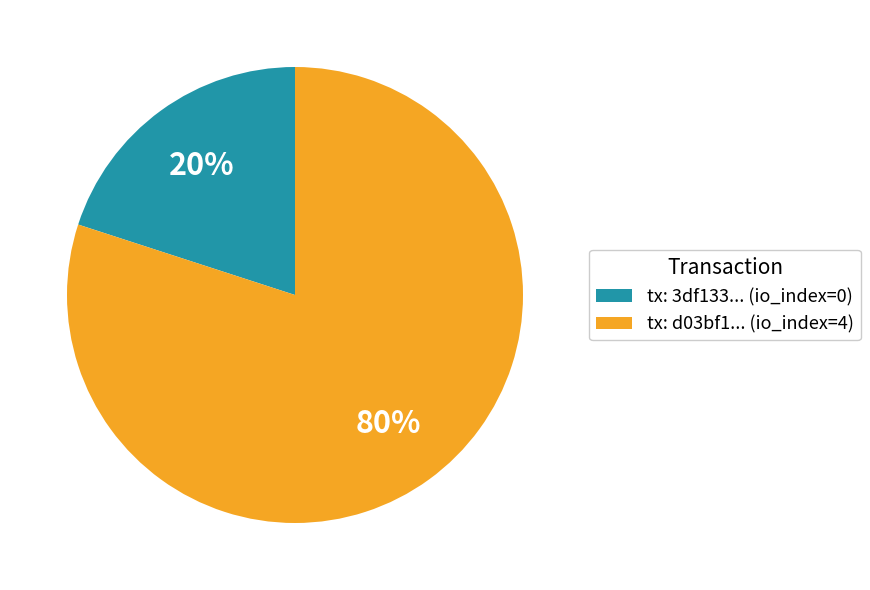

Rank the categories by value from lowest to highest.

tx: 3df133... (io_index=0), tx: d03bf1... (io_index=4)